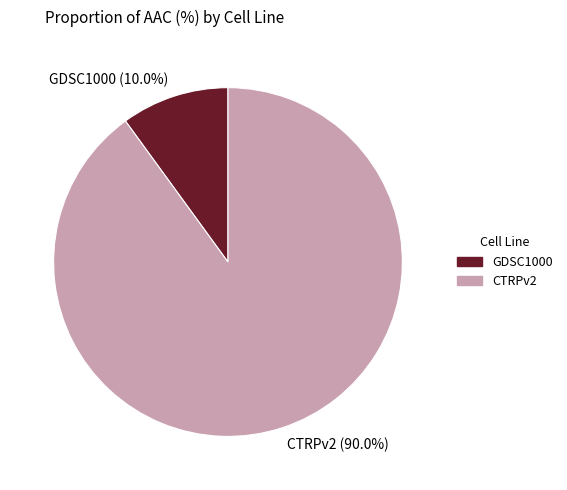

Is it true that GDSC1000 is 10% of the pie?

True